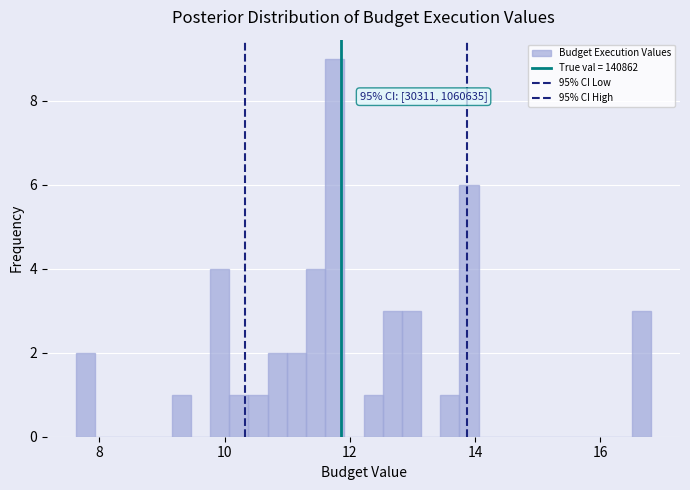

Around what value on the x-axis is the tallest bar? Give the approximate position of its centre, as read against the axis.

11.8